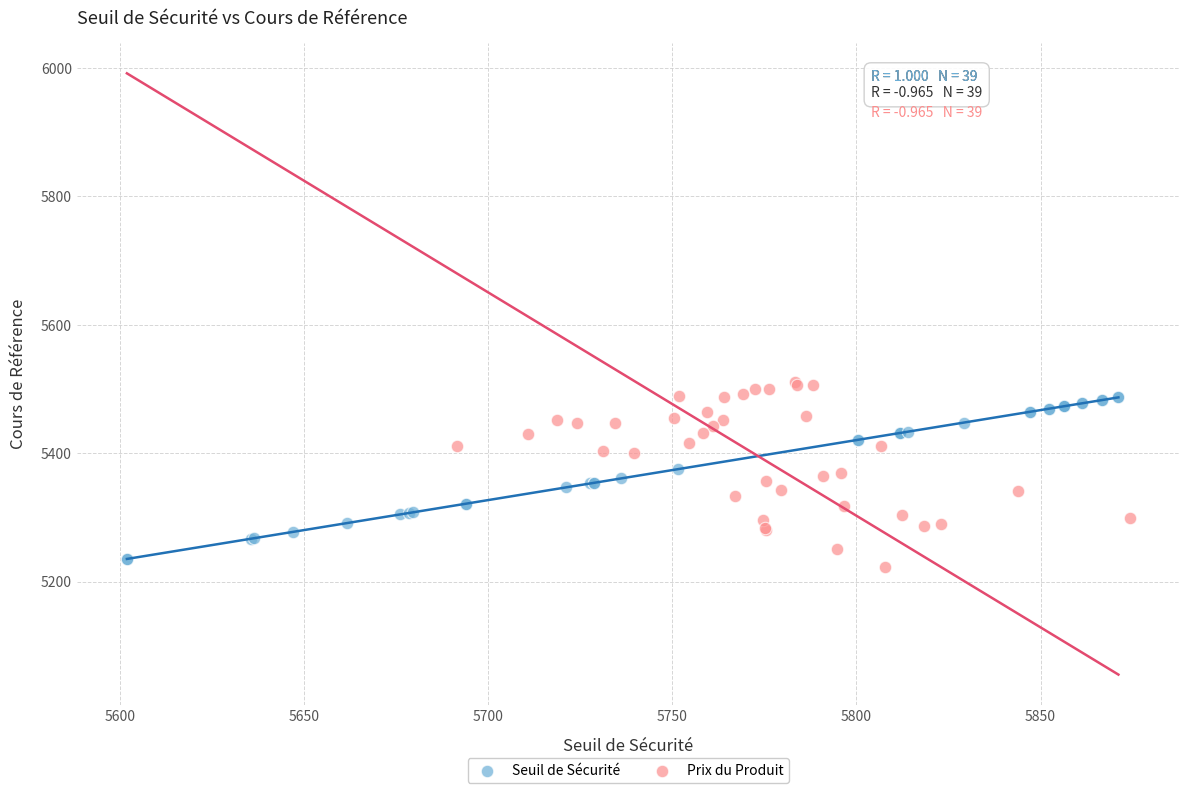

Which series has the widest spread of Y values?

Prix du Produit